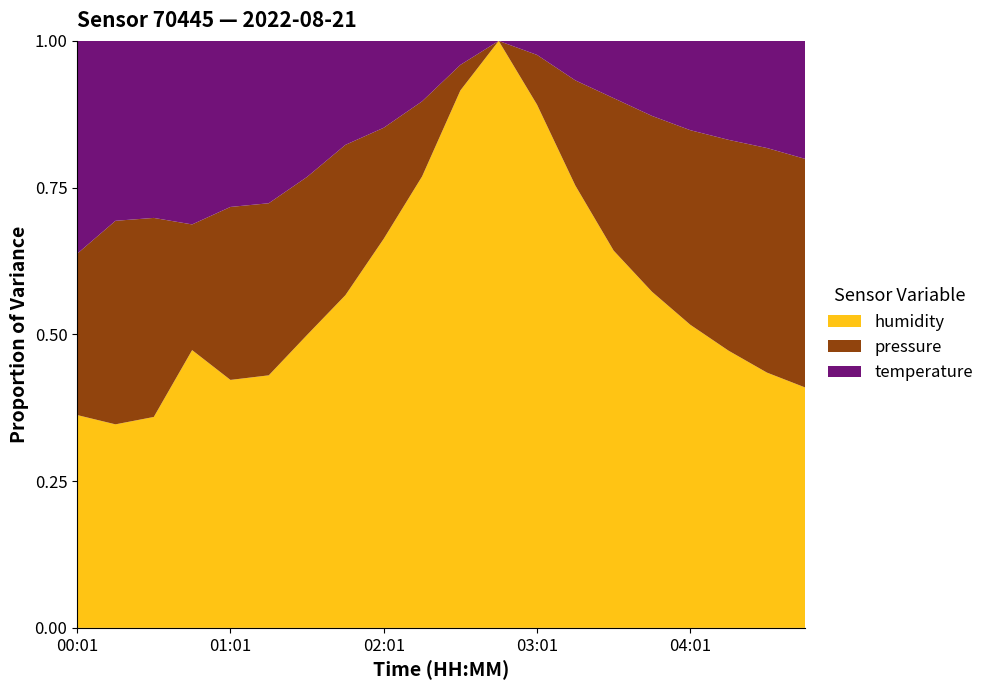

What is the total value across all series at 03:01?

1.0